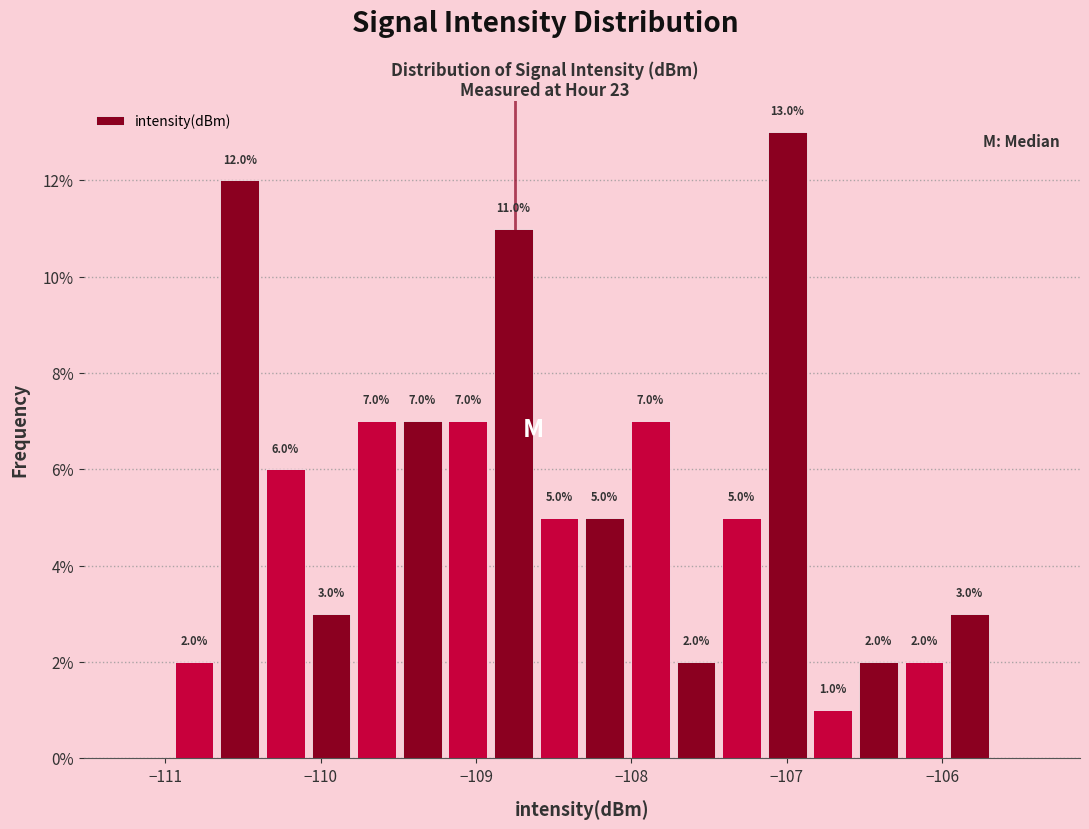

Around what value on the x-axis is the tallest bar? Give the approximate position of its centre, as read against the axis.

-107.0